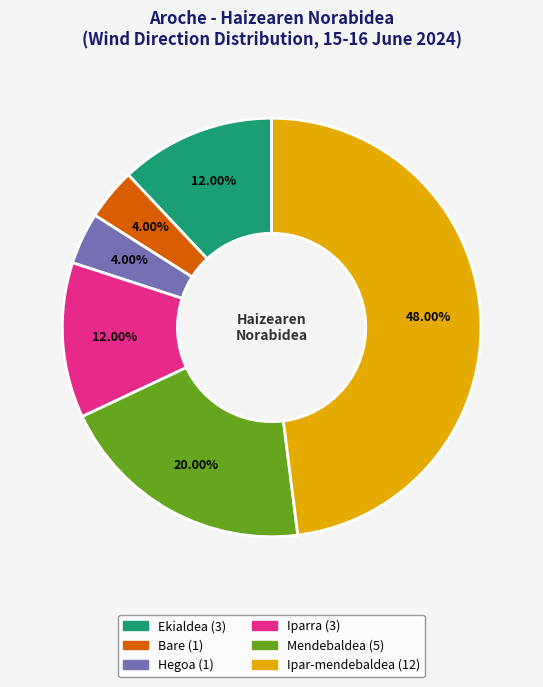

What is the total percentage of Iparra and Hegoa?

16.0%